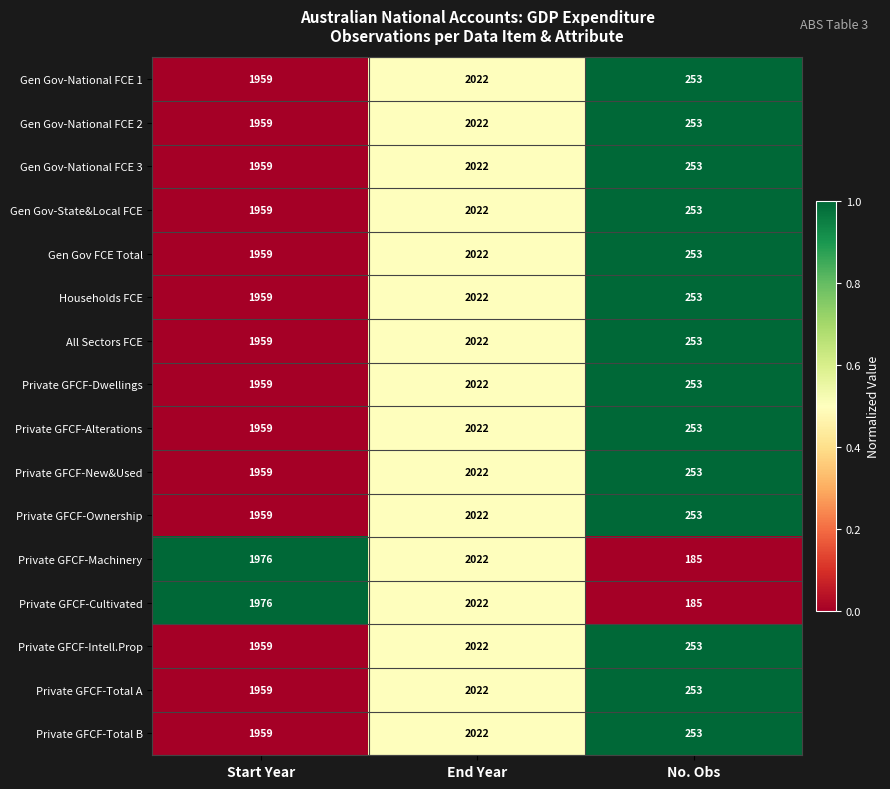

At which category is the sum across all series the highest?

End Year